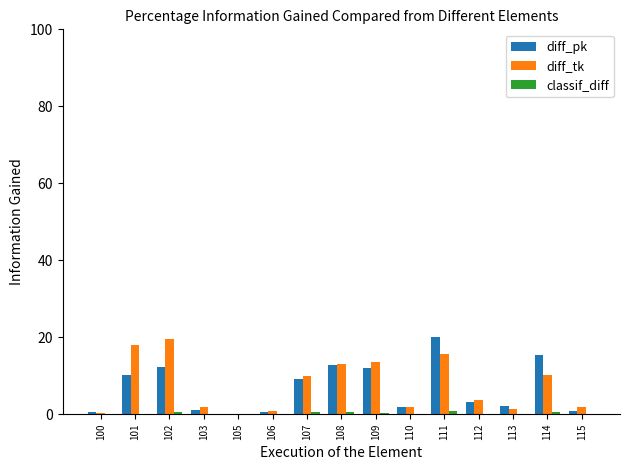

What is the difference between the diff_pk values at 114 and 105?

15.4